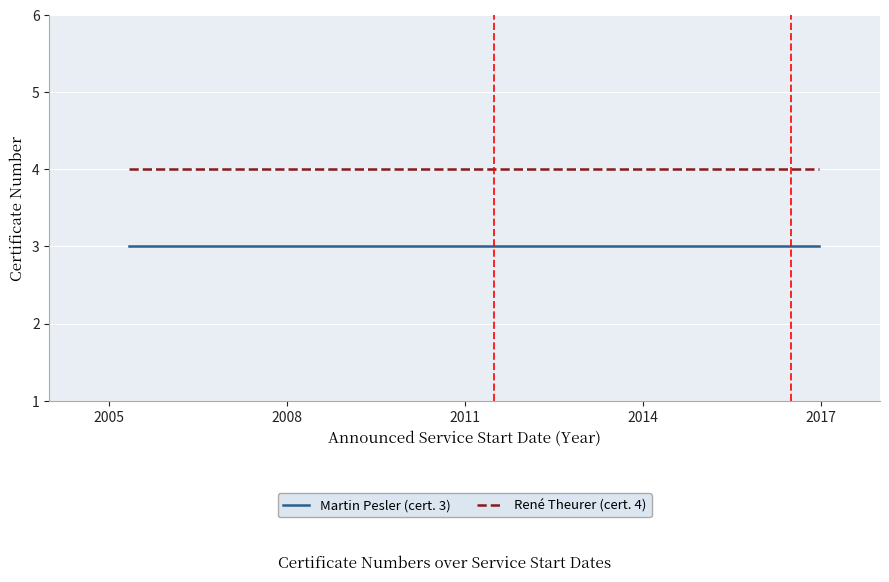

What is the minimum value shown in the chart?

3